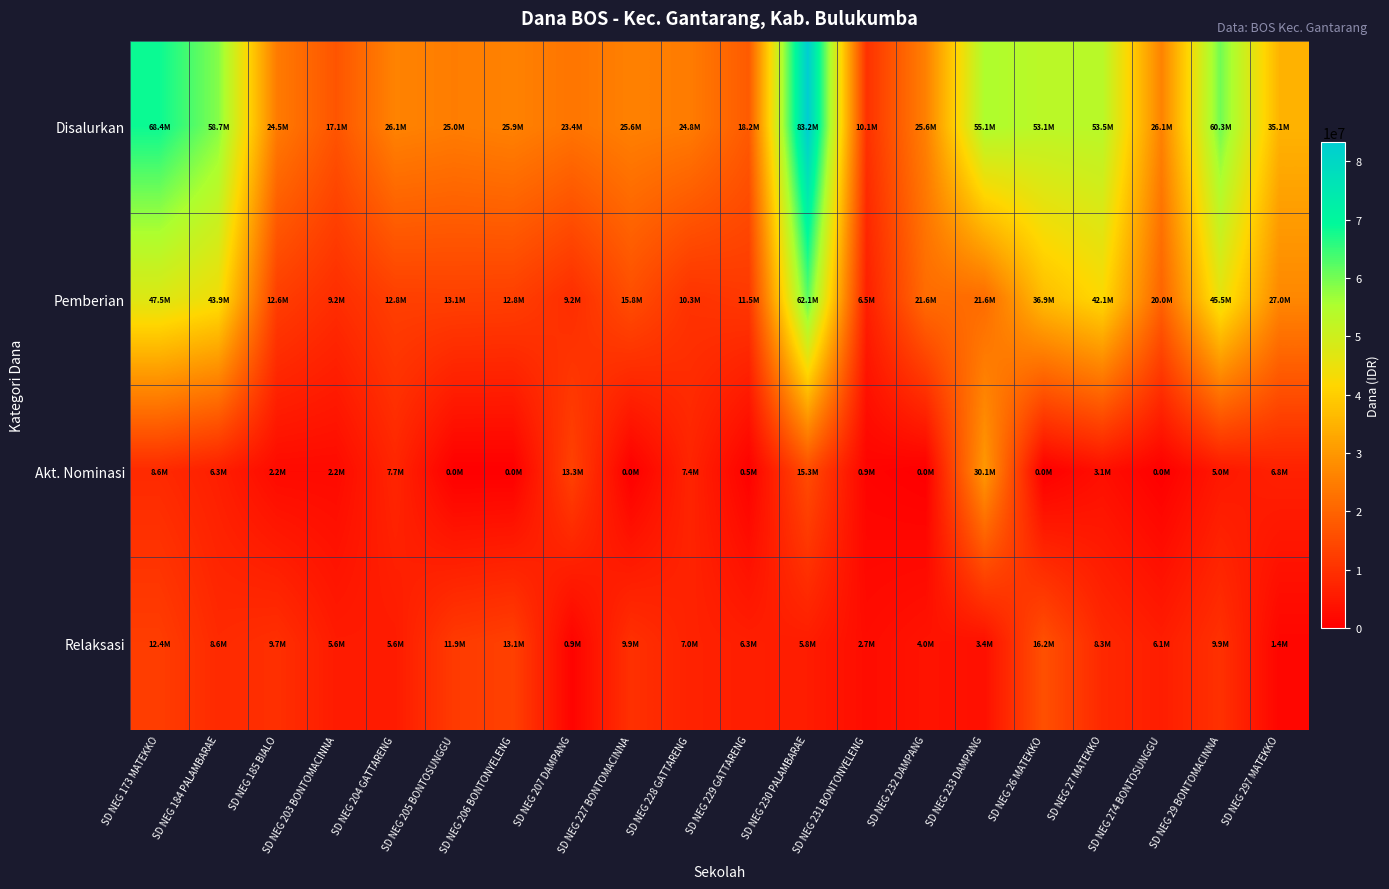

At which category is the sum across all series the highest?

SD NEG 230 PALAMBARAE